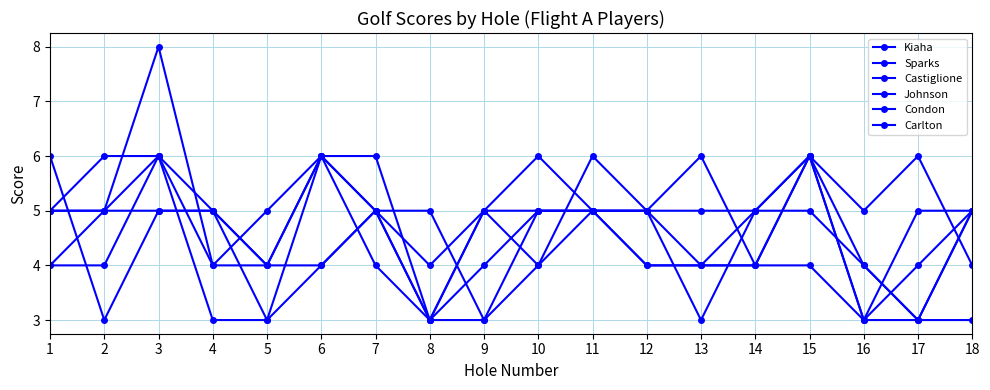

Between 4 and 14, which series saw the biggest shift?

Castiglione